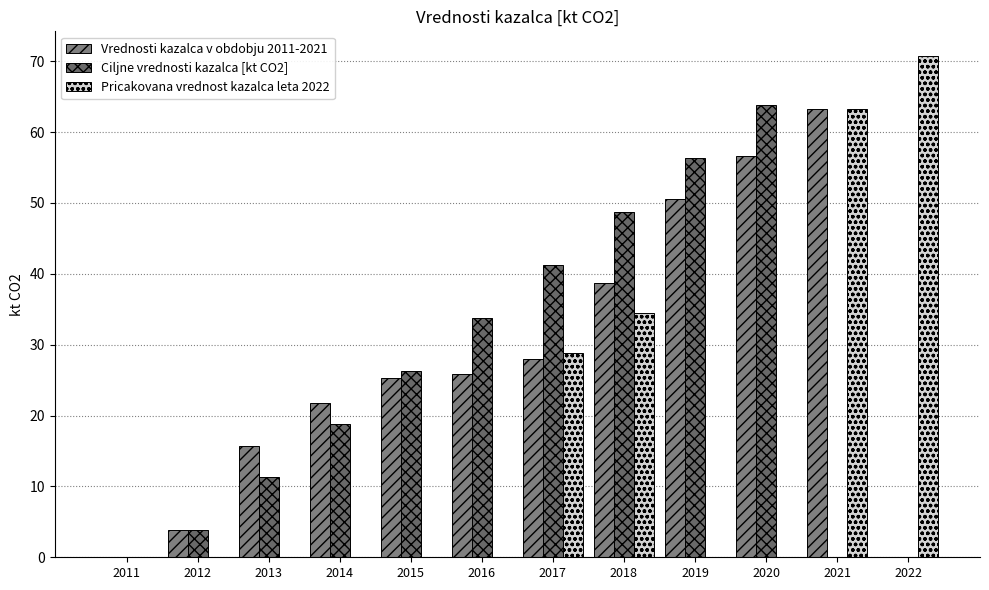

Reading right to left, transcribe all the data shown in this chart.

Vrednosti kazalca v obdobju 2011-2021: 2022=0.0	2021=63.3	2020=56.6	2019=50.5	2018=38.7	2017=27.9	2016=25.9	2015=25.4	2014=21.8	2013=15.7	2012=3.8	2011=0.0
Ciljne vrednosti kazalca [kt CO2]: 2022=0.0	2021=0.0	2020=63.8	2019=56.3	2018=48.8	2017=41.3	2016=33.8	2015=26.3	2014=18.8	2013=11.3	2012=3.8	2011=0.0
Pricakovana vrednost kazalca leta 2022: 2022=70.7	2021=63.3	2020=0.0	2019=0.0	2018=34.4	2017=28.8	2016=0.0	2015=0.0	2014=0.0	2013=0.0	2012=0.0	2011=0.0